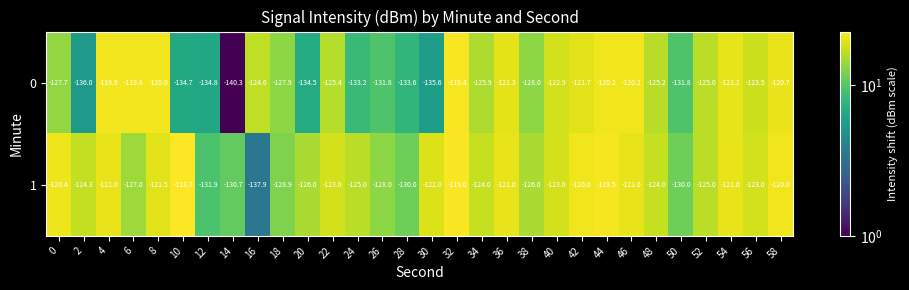

What is the spread (max minus min) of values at 50?

1.8